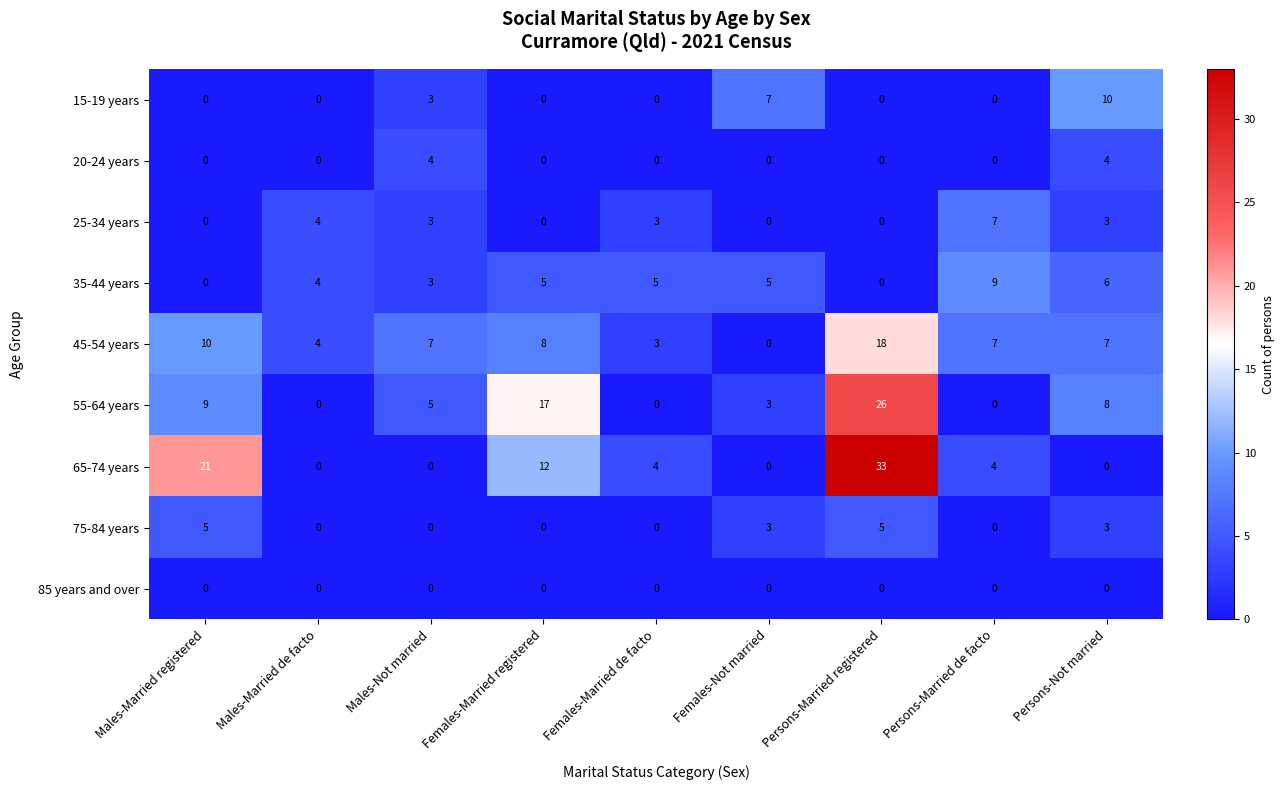

The value of 25-34 years at Persons-Married registered is 0. True or false?

True